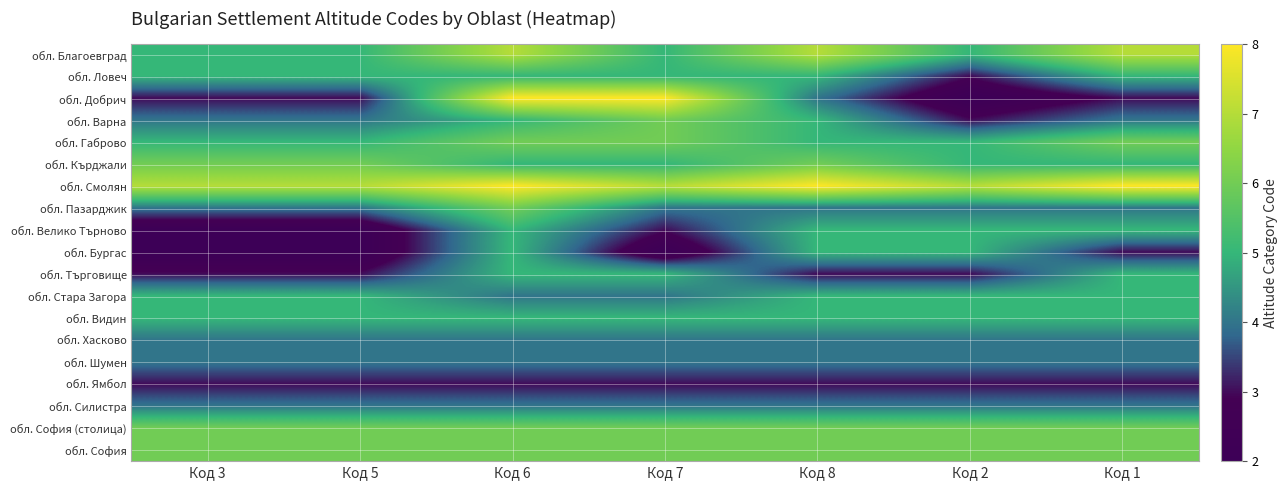

Reading right to left, transcribe all the data shown in this chart.

обл. Благоевград: Код 1=7	Код 2=5	Код 8=7	Код 7=5	Код 6=7	Код 5=5	Код 3=5
обл. Ловеч: Код 1=5	Код 2=3	Код 8=5	Код 7=5	Код 6=5	Код 5=5	Код 3=5
обл. Добрич: Код 1=3	Код 2=2	Код 8=4	Код 7=8	Код 6=8	Код 5=3	Код 3=3
обл. Варна: Код 1=4	Код 2=3	Код 8=5	Код 7=6	Код 6=5	Код 5=4	Код 3=4
обл. Габрово: Код 1=6	Код 2=5	Код 8=5	Код 7=6	Код 6=6	Код 5=5	Код 3=5
обл. Кърджали: Код 1=5	Код 2=5	Код 8=6	Код 7=5	Код 6=5	Код 5=6	Код 3=6
обл. Смолян: Код 1=8	Код 2=7	Код 8=8	Код 7=7	Код 6=8	Код 5=7	Код 3=7
обл. Пазарджик: Код 1=4	Код 2=4	Код 8=4	Код 7=4	Код 6=6	Код 5=4	Код 3=4
обл. Велико Търново: Код 1=5	Код 2=5	Код 8=5	Код 7=3	Код 6=5	Код 5=2	Код 3=2
обл. Бургас: Код 1=3	Код 2=5	Код 8=5	Код 7=2	Код 6=5	Код 5=2	Код 3=2
обл. Търговище: Код 1=5	Код 2=3	Код 8=3	Код 7=5	Код 6=5	Код 5=3	Код 3=3
обл. Стара Загора: Код 1=5	Код 2=5	Код 8=5	Код 7=4	Код 6=4	Код 5=5	Код 3=5
обл. Видин: Код 1=5	Код 2=5	Код 8=5	Код 7=5	Код 6=5	Код 5=5	Код 3=5
обл. Хасково: Код 1=4	Код 2=4	Код 8=4	Код 7=4	Код 6=4	Код 5=4	Код 3=4
обл. Шумен: Код 1=4	Код 2=4	Код 8=4	Код 7=4	Код 6=4	Код 5=4	Код 3=4
обл. Ямбол: Код 1=3	Код 2=3	Код 8=3	Код 7=3	Код 6=3	Код 5=3	Код 3=3
обл. Силистра: Код 1=4	Код 2=4	Код 8=4	Код 7=4	Код 6=4	Код 5=4	Код 3=4
обл. София (столица): Код 1=6	Код 2=6	Код 8=6	Код 7=6	Код 6=6	Код 5=6	Код 3=6
обл. София: Код 1=6	Код 2=6	Код 8=6	Код 7=6	Код 6=6	Код 5=6	Код 3=6